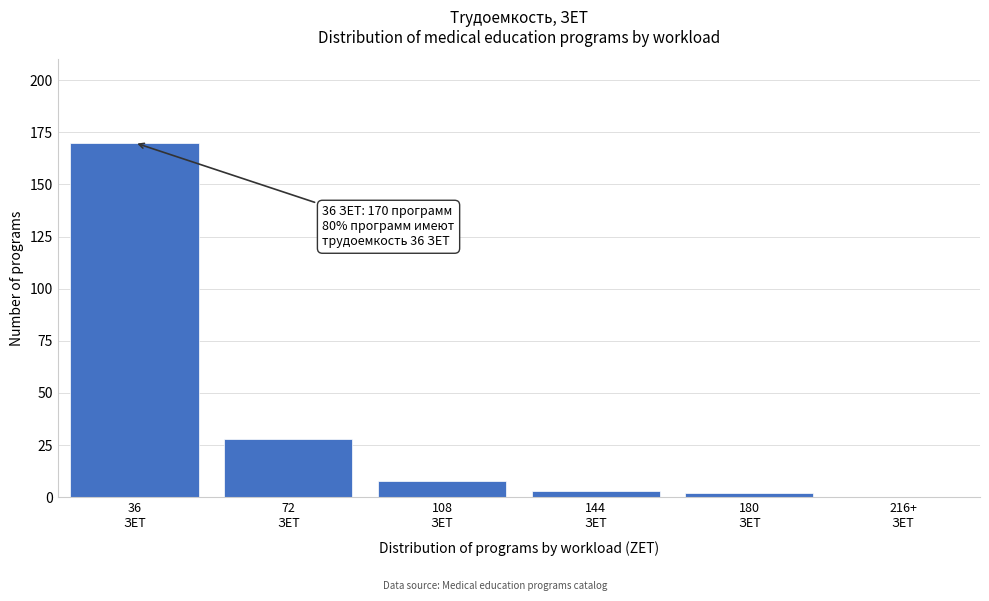

What is the maximum value shown in the chart?

170